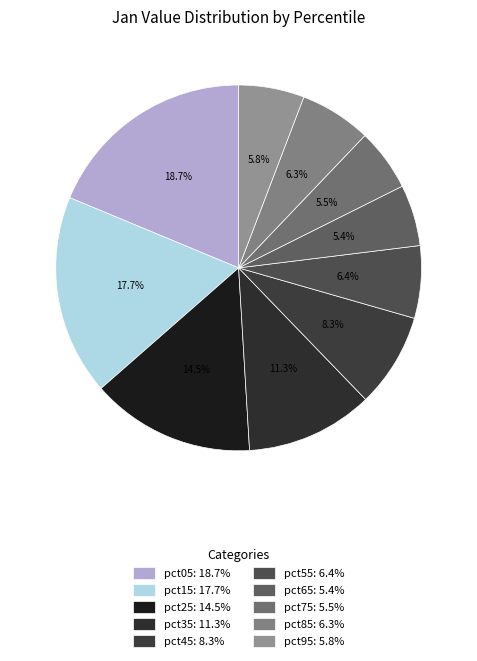

Combined, do pct25 and pct45 account for over 50%?

No